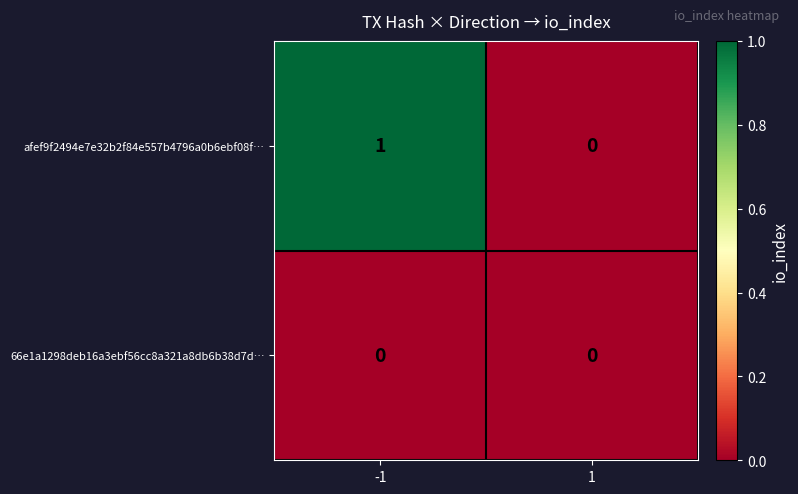

List the series in order of their peak value, highest first.

afef9f2494e7e32b2f84e557b4796a0b6ebf08f…, 66e1a1298deb16a3ebf56cc8a321a8db6b38d7d…